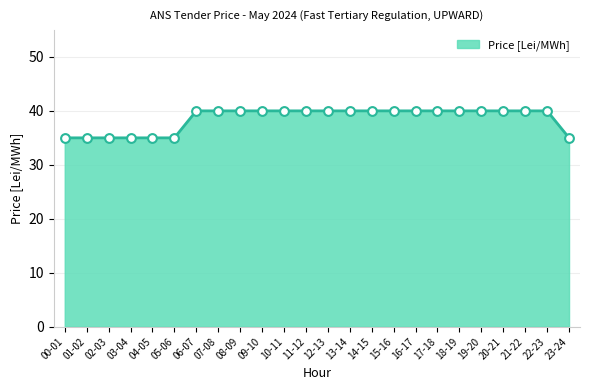

What is the ratio of the value at 03-04 to the value at 16-17?

0.9